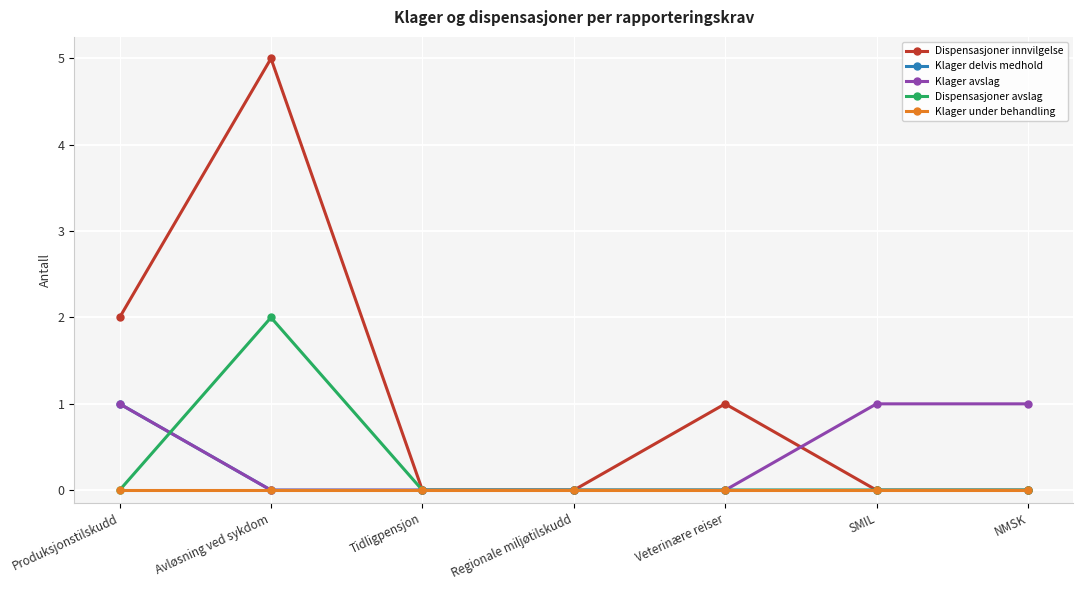

Between Tidligpensjon and SMIL, which series saw the biggest shift?

Klager avslag